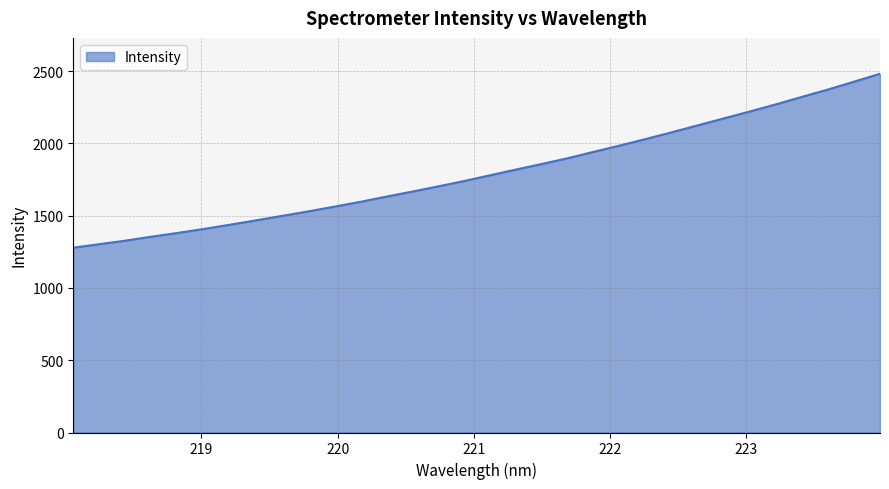

Reading right to left, what are all the values shown in this chart?

223.9802=2481.6	223.7895=2426.7	223.5987=2372.7	223.408=2321.9	223.2172=2270.3	223.0264=2221.1	222.8355=2173.1	222.6447=2125.3	222.4538=2077.2	222.263=2030.6	222.0721=1985.6	221.8812=1942.1	221.6902=1897.8	221.4993=1857.8	221.3083=1819.0	221.1174=1779.0	220.9264=1739.3	220.7354=1702.1	220.5444=1666.0	220.3533=1630.9	220.1623=1594.8	219.9712=1561.6	219.7801=1528.9	219.589=1498.0	219.3979=1467.2	219.2067=1437.0	219.0156=1407.8	218.8244=1380.3	218.6332=1354.5	218.442=1327.2	218.2508=1302.9	218.0596=1278.5